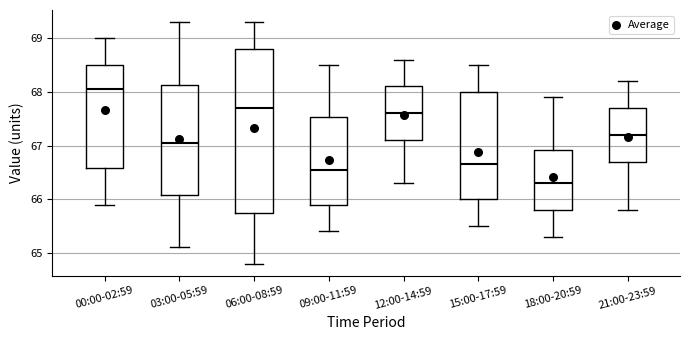

Where does the lower whisker of the box for 00:00-02:59 end on the y-axis? The values are not printed on the chart, so give them approximately, as read against the axis.

65.9